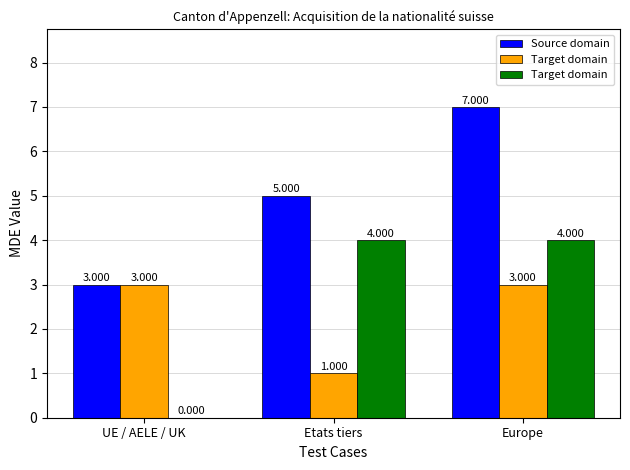

How many categories are shown in the chart?

3